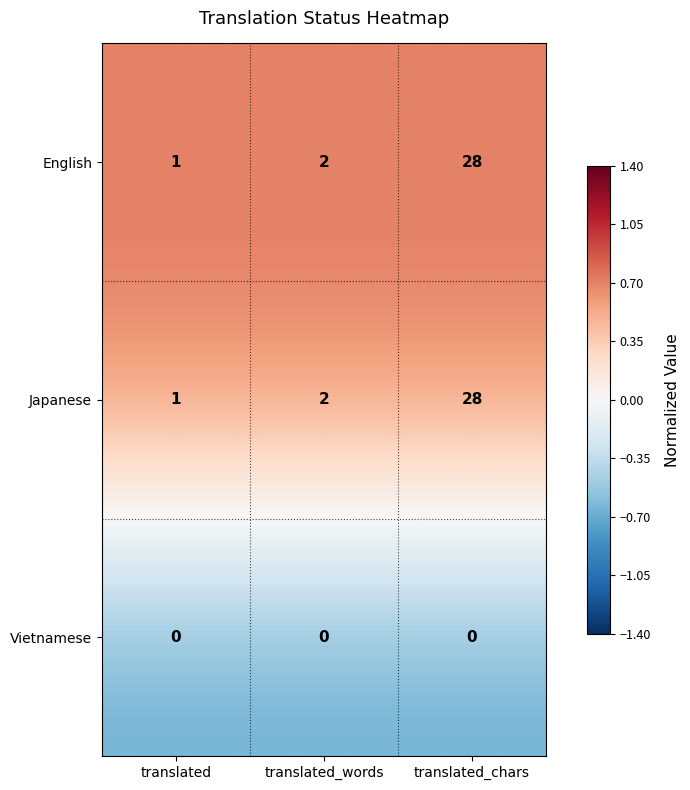

List the labels in order of Japanese value, smallest first.

translated, translated_words, translated_chars